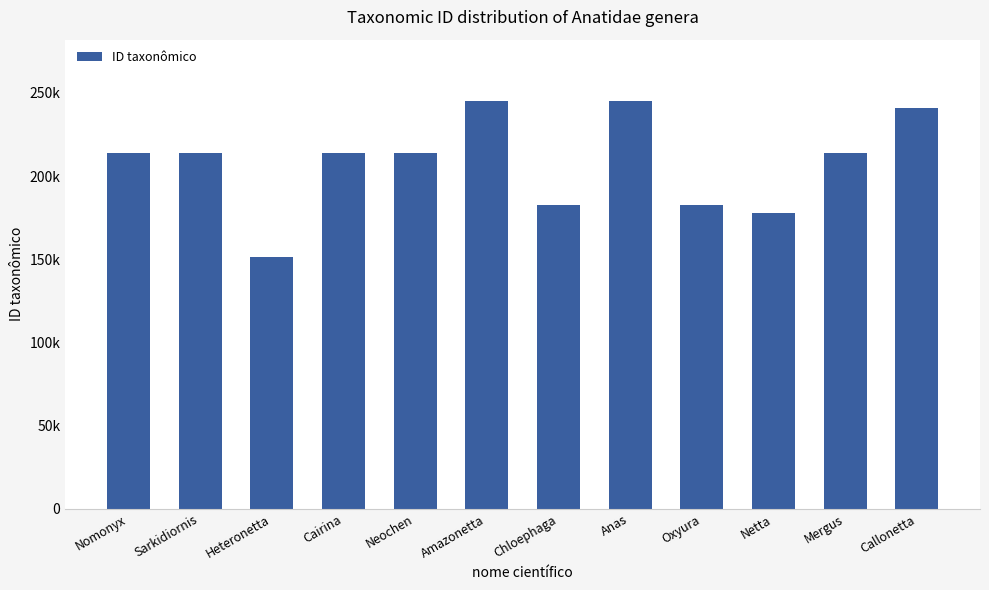

Which label corresponds to the smallest value in the chart?

Heteronetta